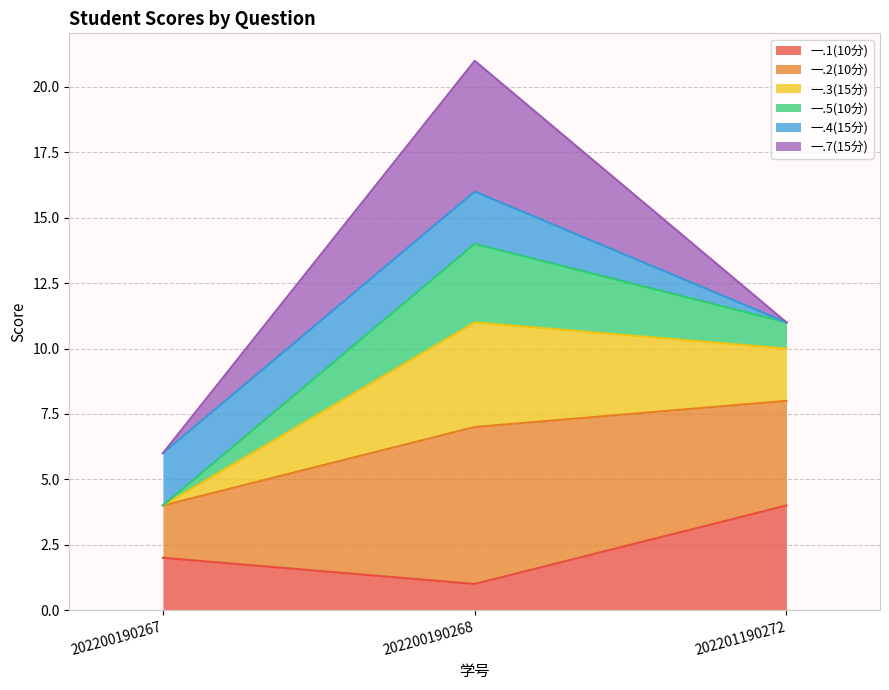

Which label corresponds to the smallest value in the chart?

202200190268